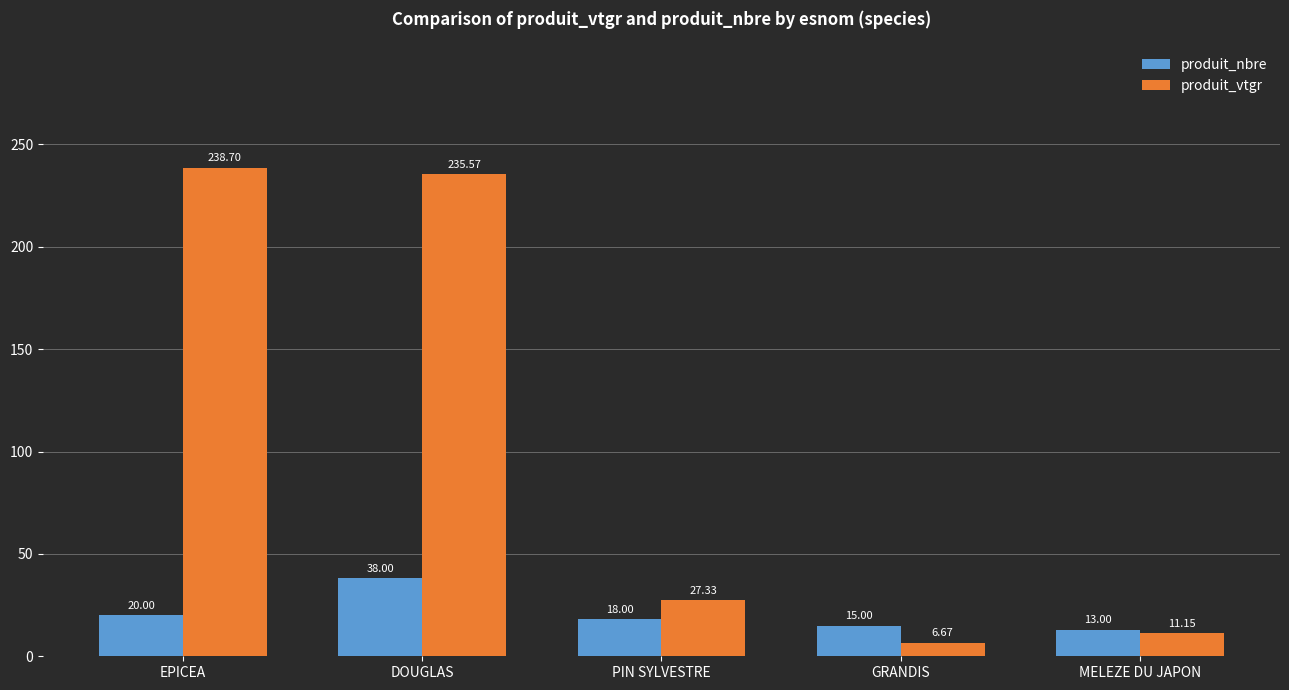

At which label is produit_vtgr closest to 122?

PIN SYLVESTRE